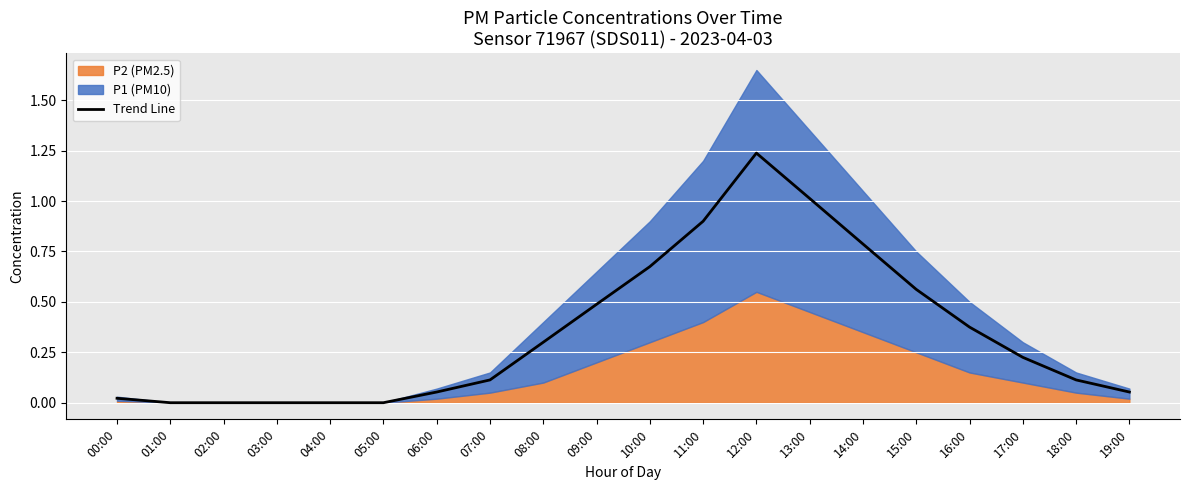

The value of Trend Line at 13:00 is 1.5. True or false?

False